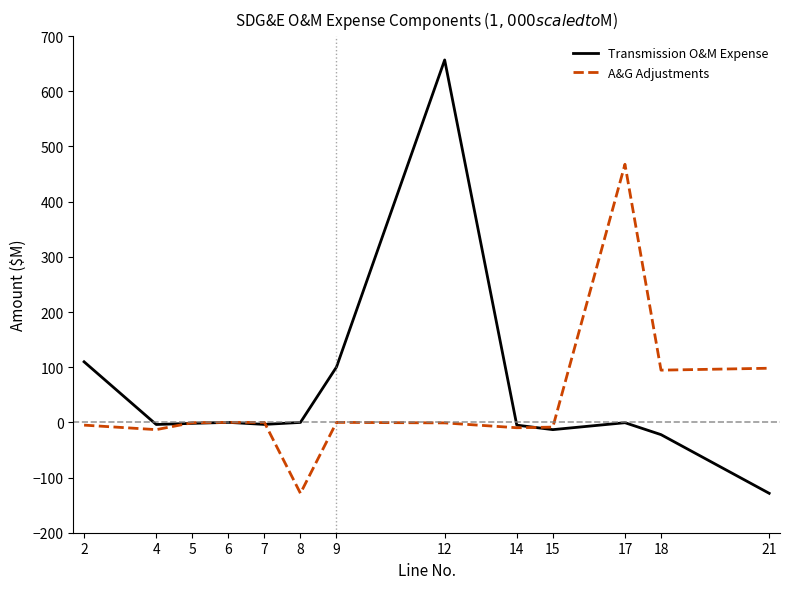

True or false: Transmission O&M Expense has a value of -5.0 at 14.

True